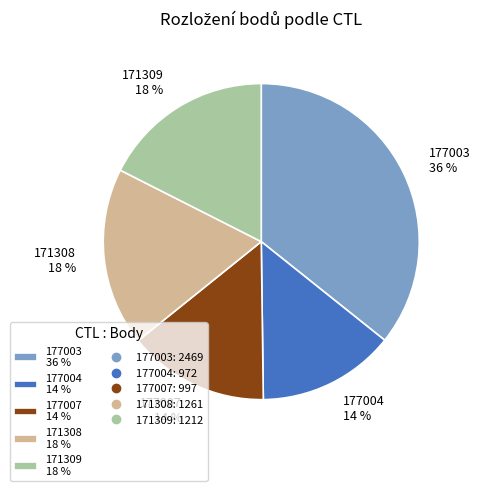

Approximately how many times larger is the value at 171308 18 % compared to 177007 14 %?

1.3